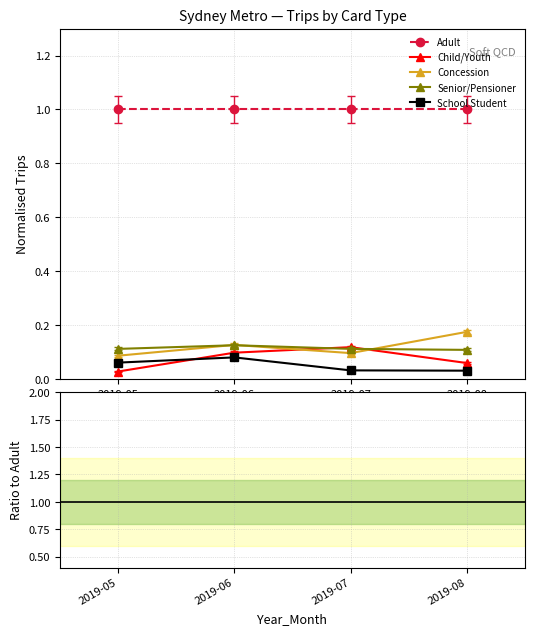

How many series are shown in this chart?

5